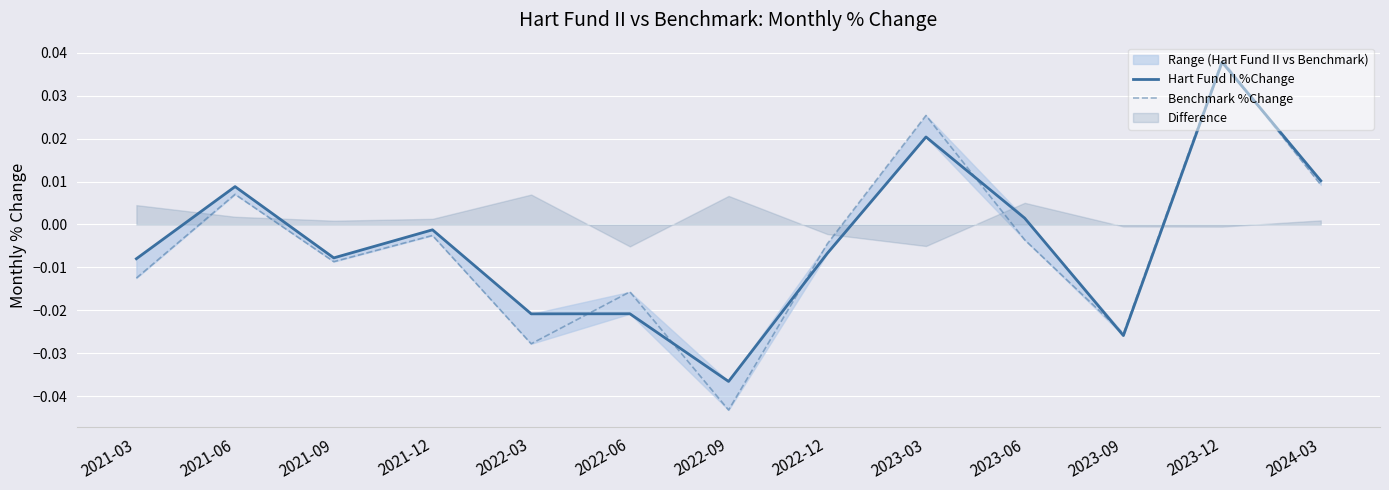

Which category has the highest value in the Benchmark %Change series?

2023-12